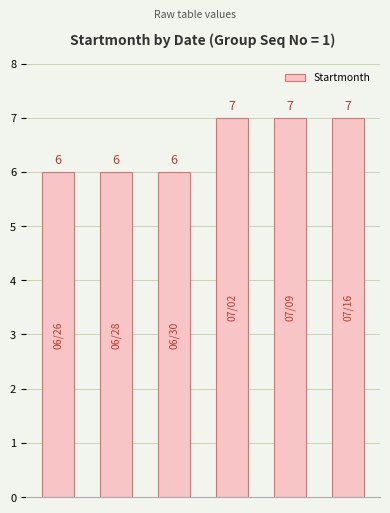

Reading right to left, extract all data points from this chart.

7	7	7	6	6	6